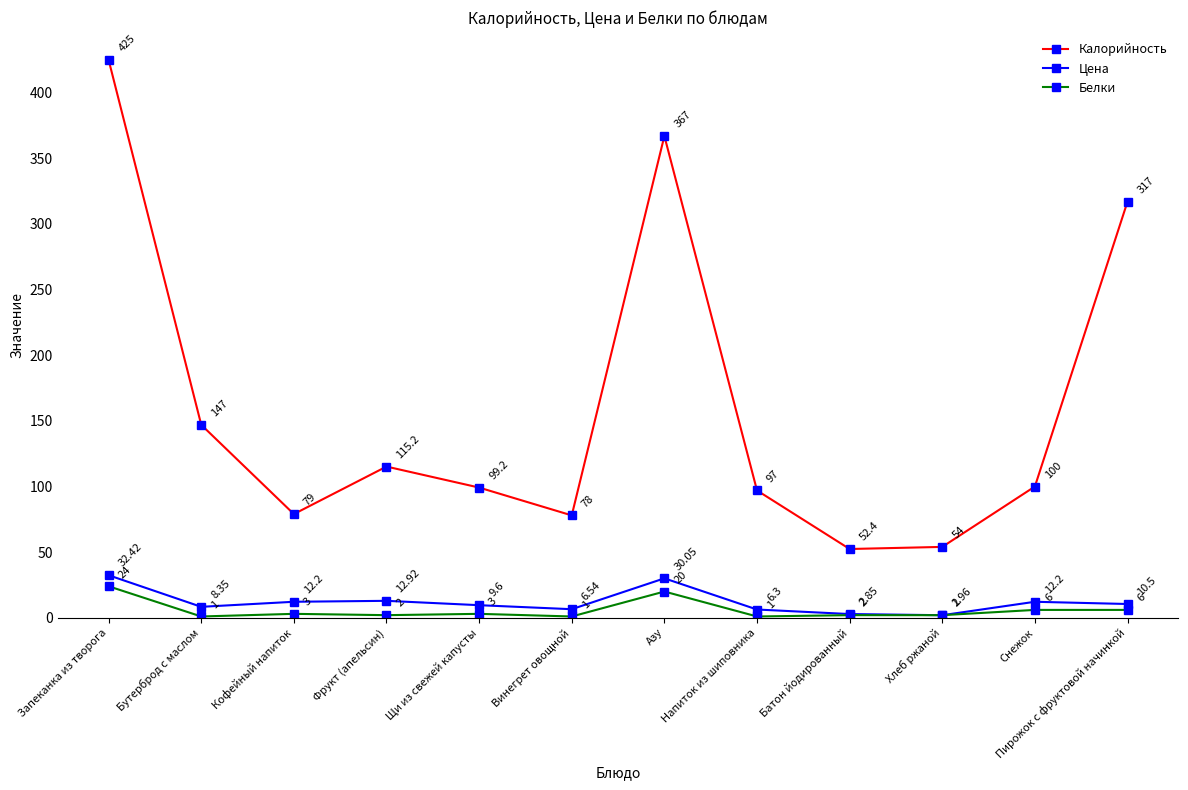

What is the spread (max minus min) of values at Бутерброд с маслом?

146.0